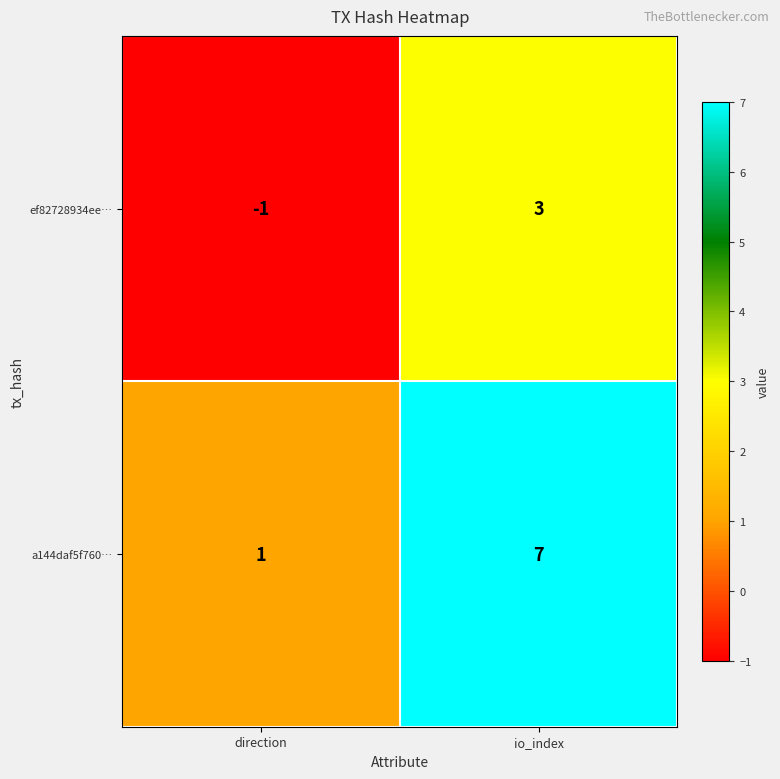

What is the greatest value displayed?

7